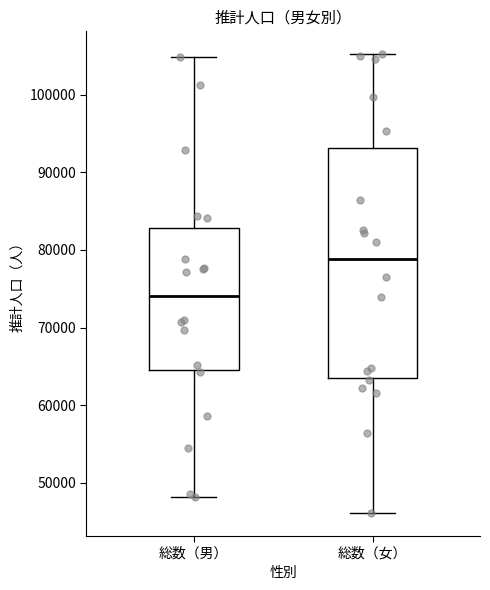

Which box has the highest median line?

総数（女）